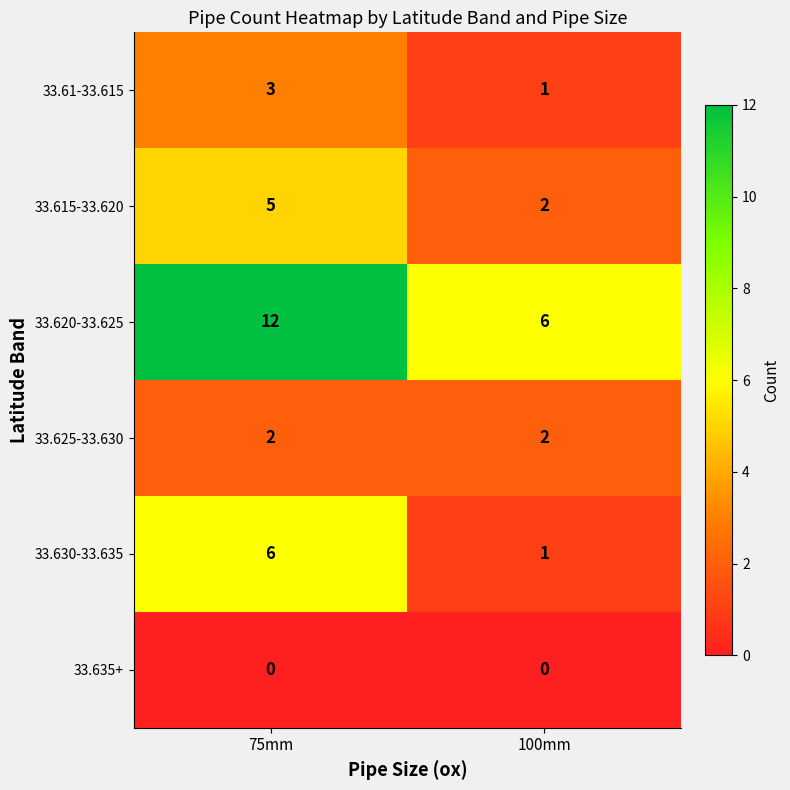

What is the average value of the 33.620-33.625 series?

9